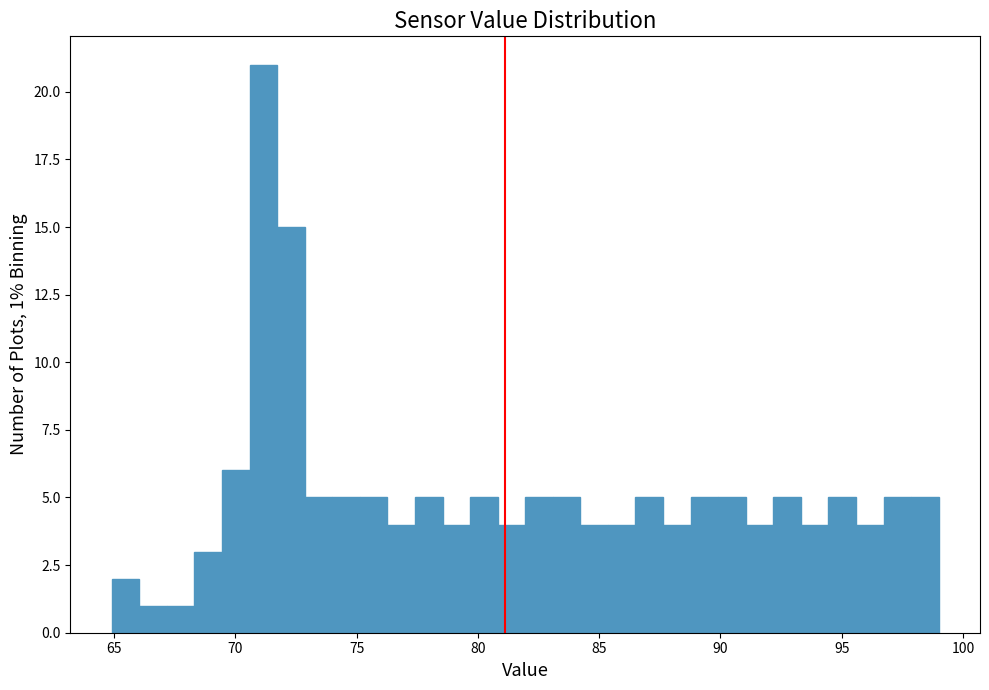

Read against the x-axis, roughly where is the centre of the tallest bar?

71.0